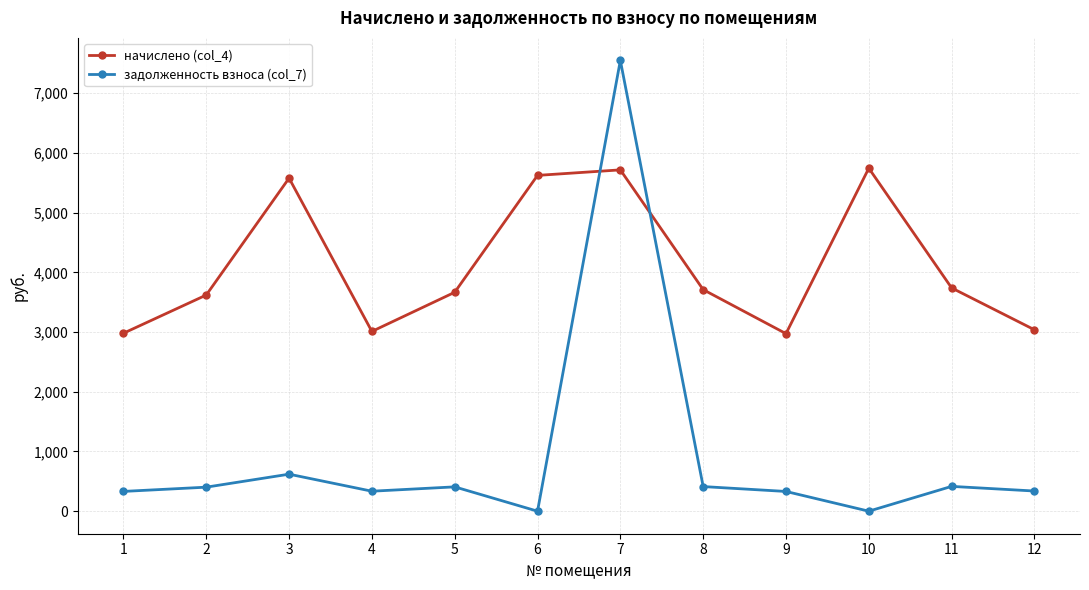

Rank the series by their average value, from highest to lowest.

начислено (col_4), задолженность взноса (col_7)